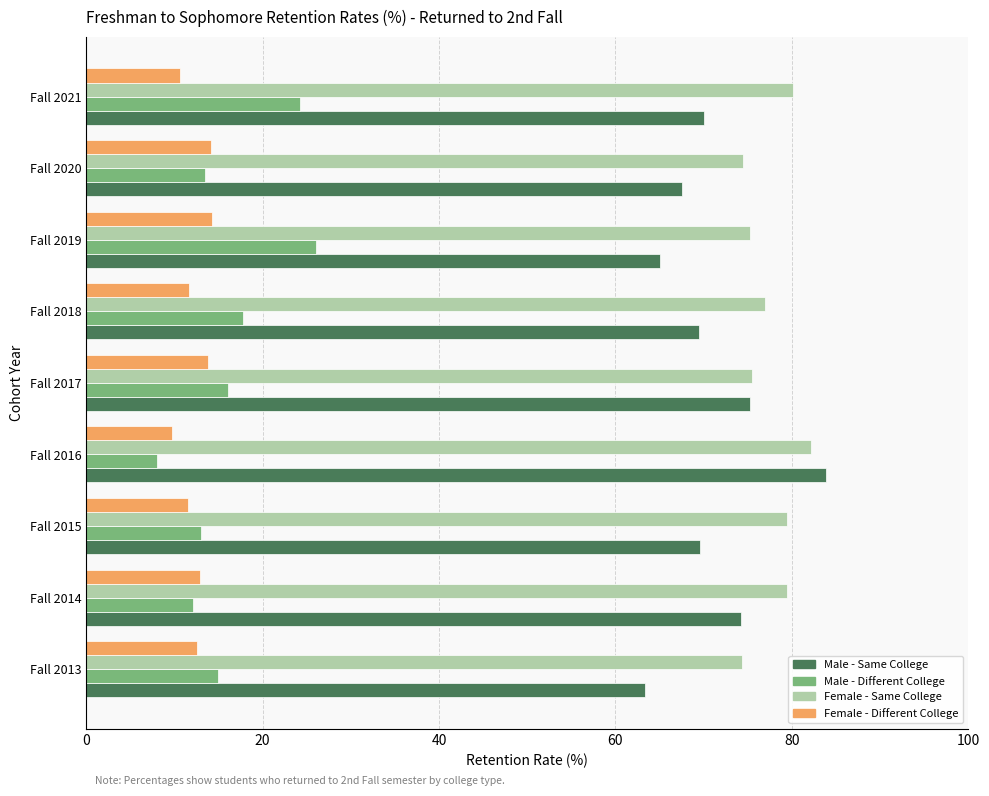

The Female - Different College series shows 13.0 at Fall 2014. True or false?

True